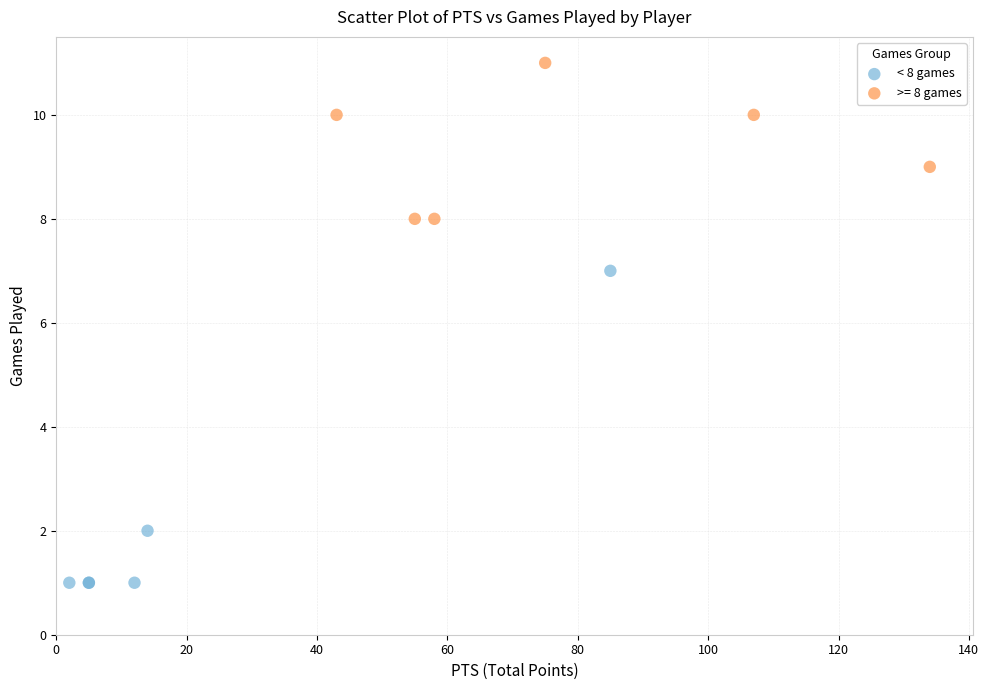

Which series has the widest spread of Y values?

< 8 games